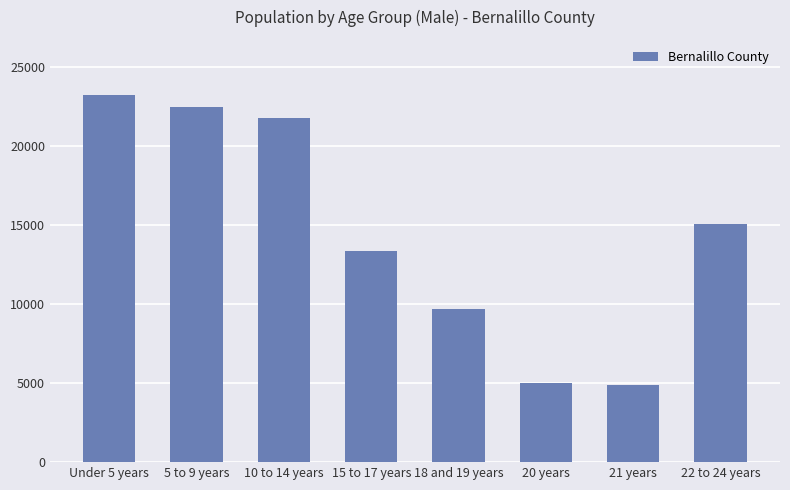

At which label does the data first exceed 15076?

Under 5 years